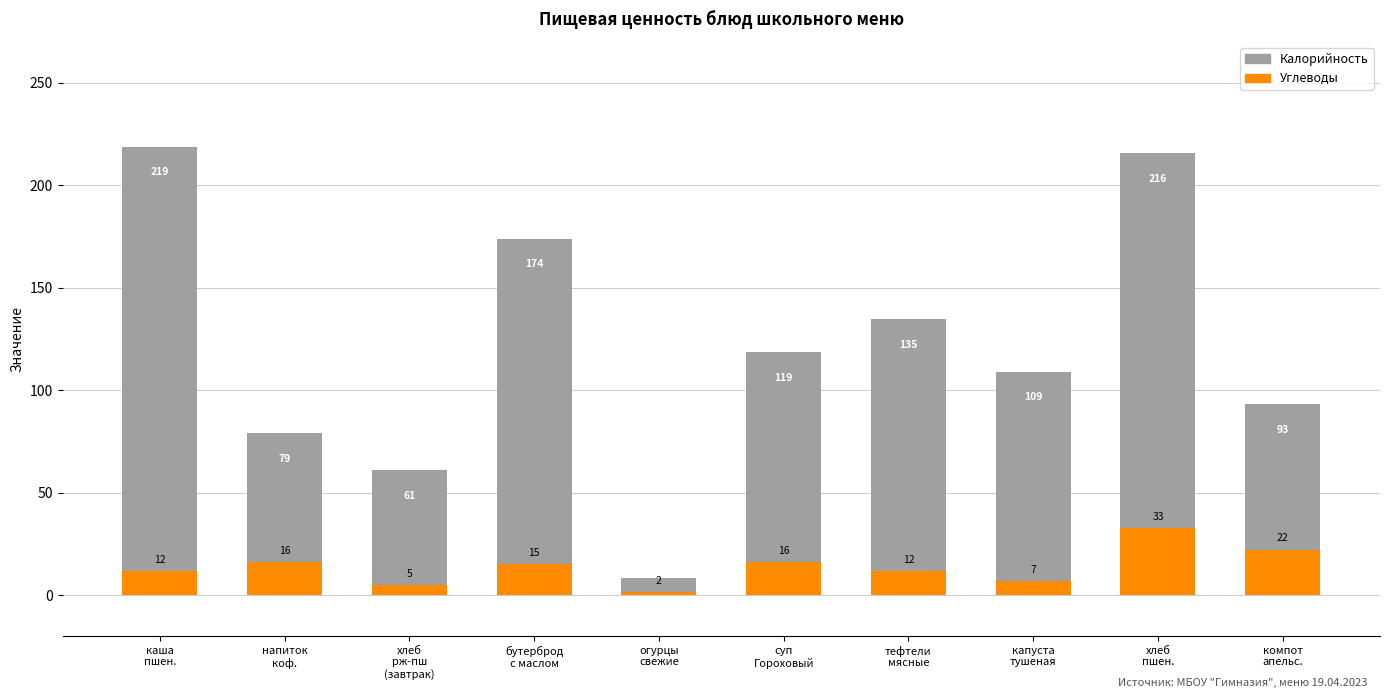

How many bars are there in each group?

2